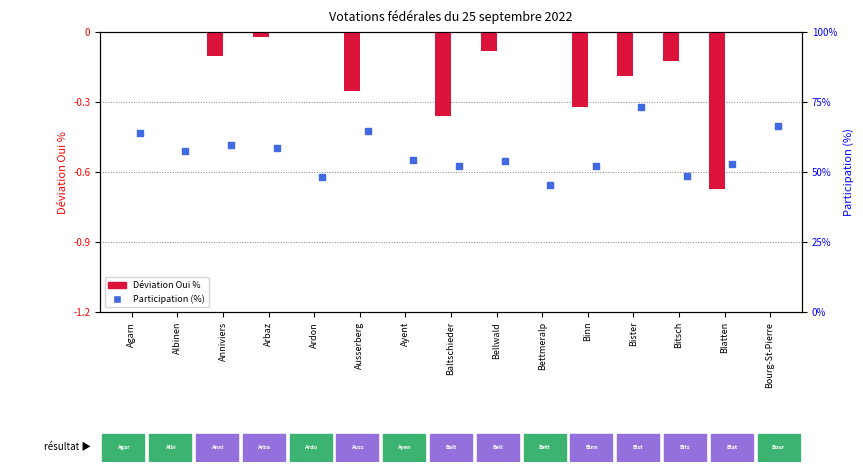

Which series has the largest total across all categories?

Participation (%)